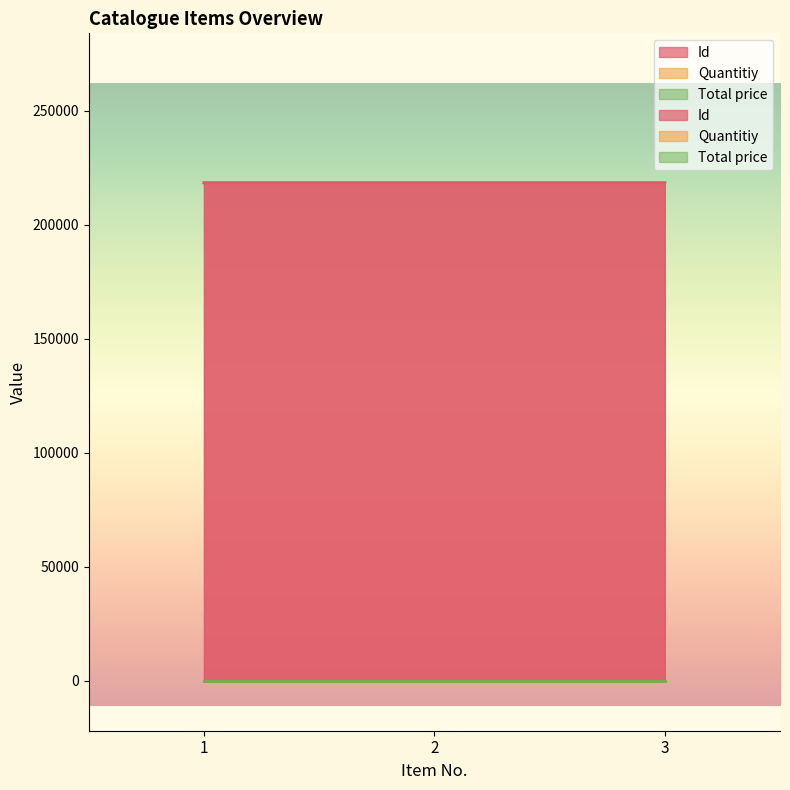

List the labels in order of Id value, smallest first.

1, 2, 3